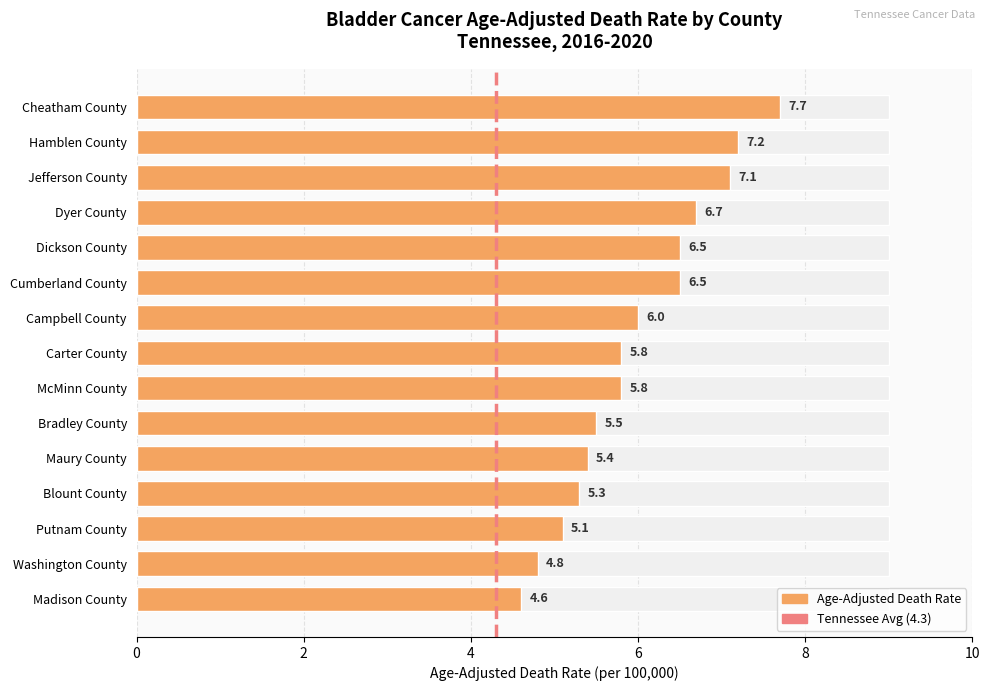

Rank the categories by value from lowest to highest.

Madison County, Washington County, Putnam County, Blount County, Maury County, Bradley County, Carter County, McMinn County, Campbell County, Dickson County, Cumberland County, Dyer County, Jefferson County, Hamblen County, Cheatham County